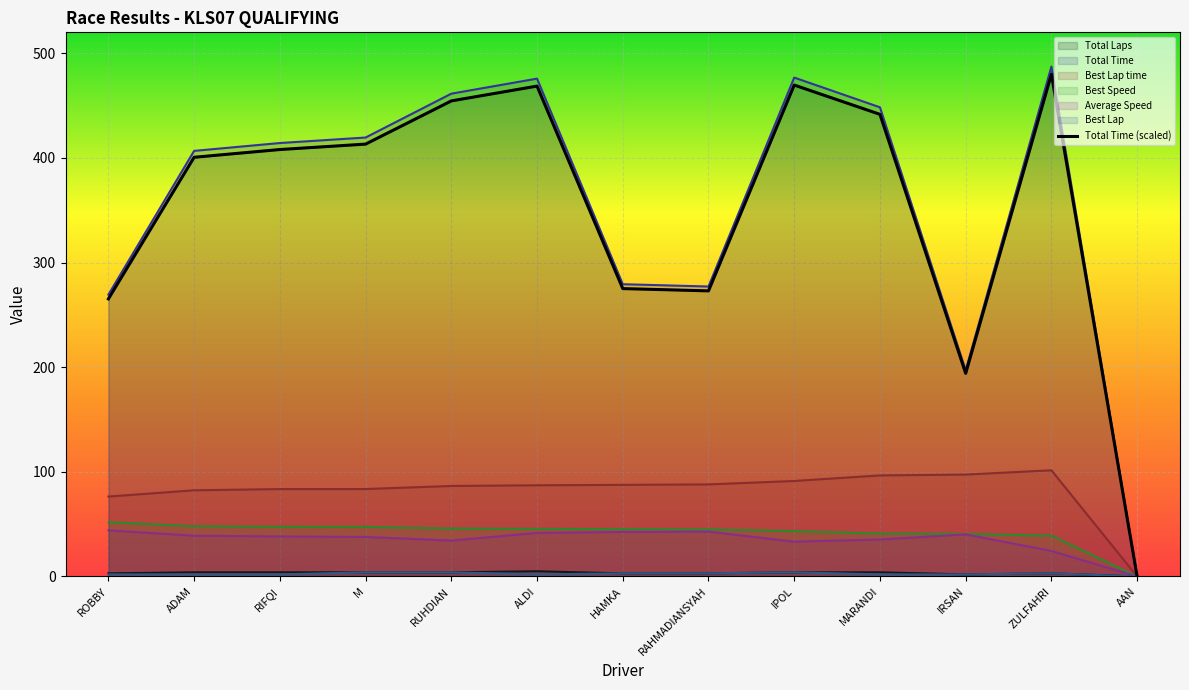

Rank the categories by value from lowest to highest.

AAN, IRSAN, ROBBY, RAHMADIANSYAH, HAMKA, ADAM, RIFQI, M, MARANDI, RUHDIAN, ALDI, IPOL, ZULFAHRI